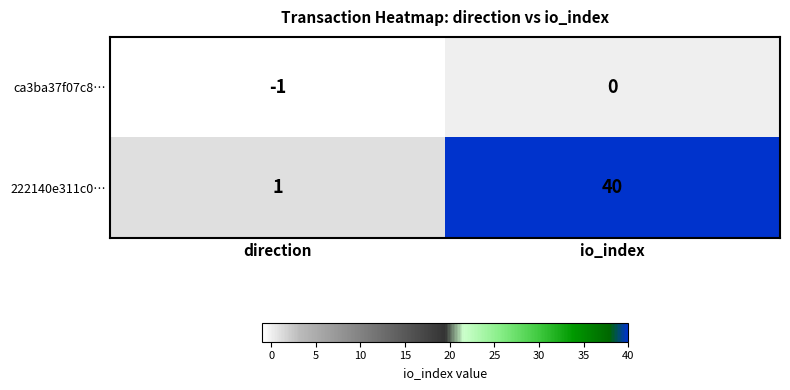

List the series in order of their overall mean, highest first.

222140e311c0…, ca3ba37f07c8…